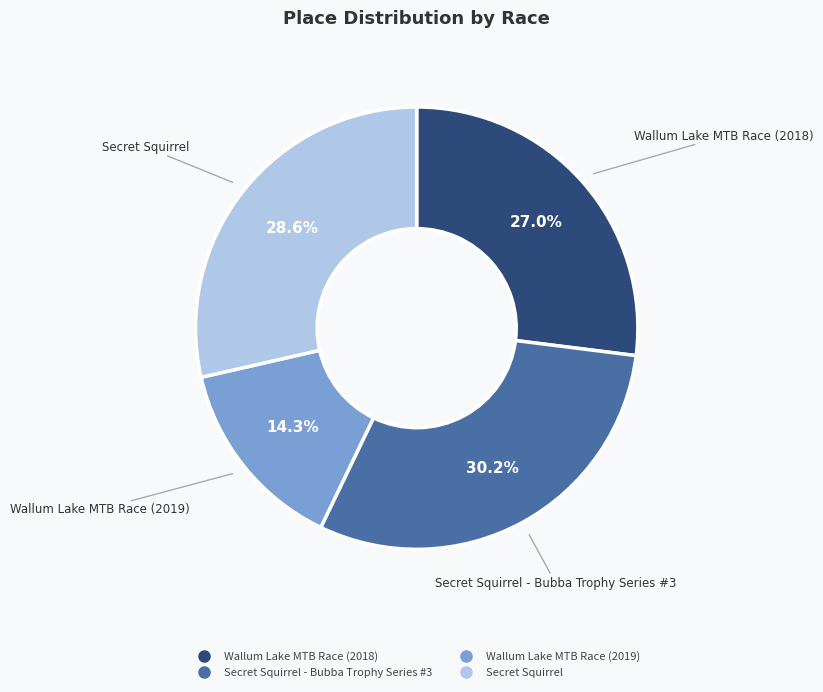

Does any single category account for the majority?

No